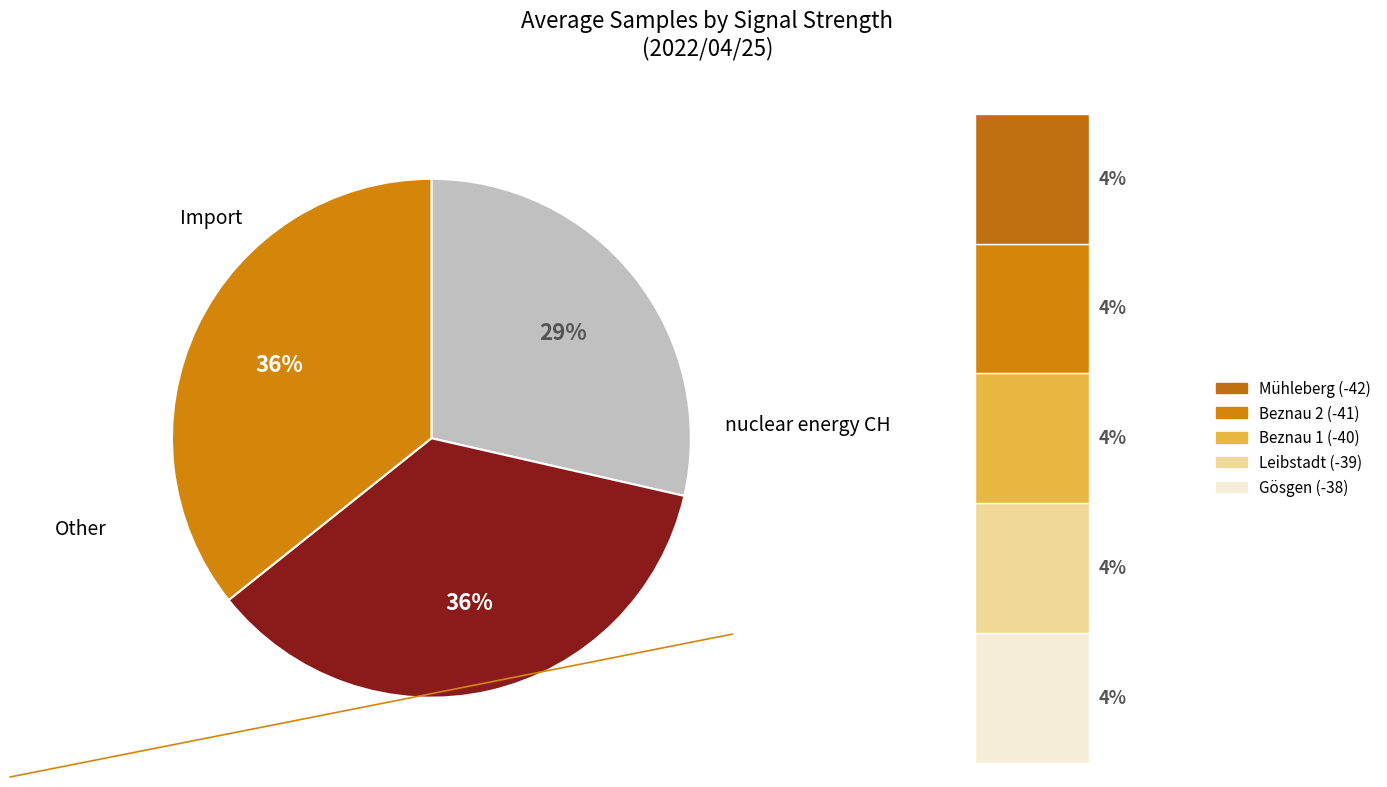

Do -38 and -48 together represent more than half of the pie?

No